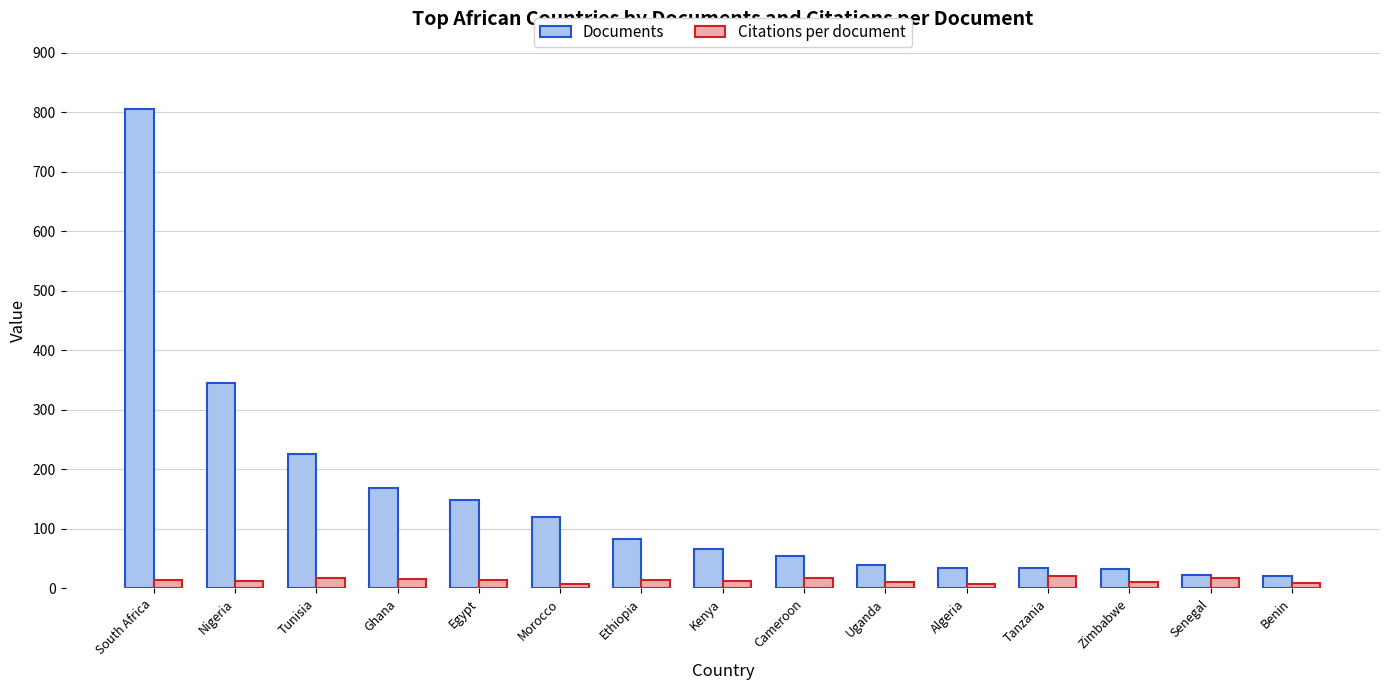

Between South Africa and Cameroon, which series saw the biggest shift?

Documents